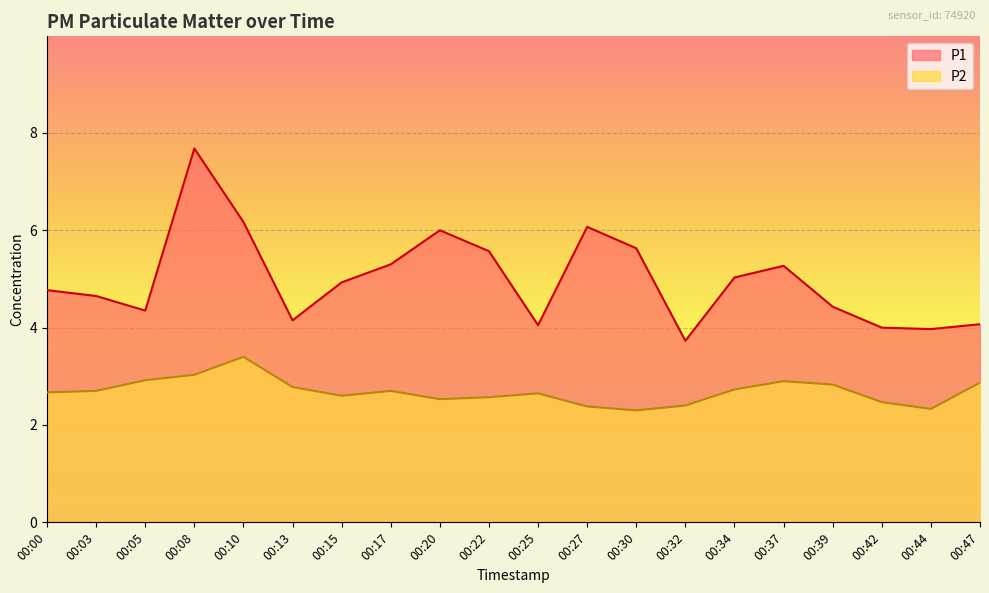

What is the difference between the maximum and minimum values in the P1 series?

3.9